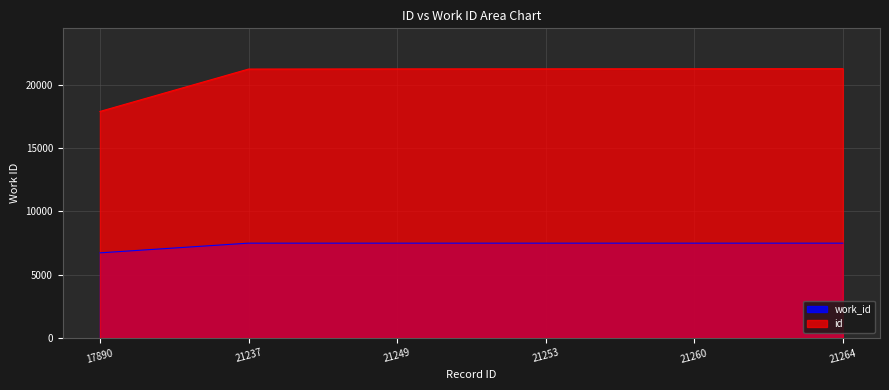

How many lines are shown in the chart?

2